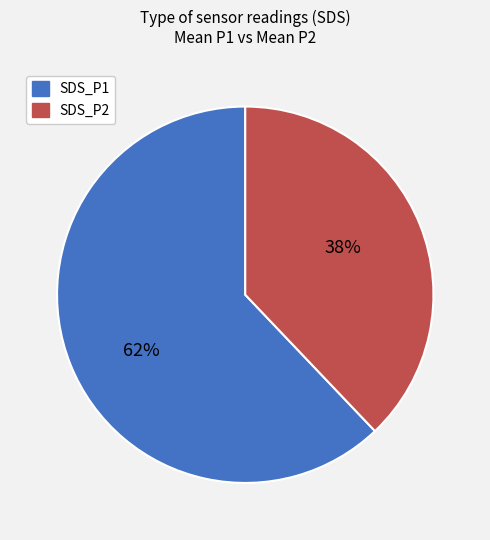

Rank the categories by value from lowest to highest.

SDS_P2, SDS_P1